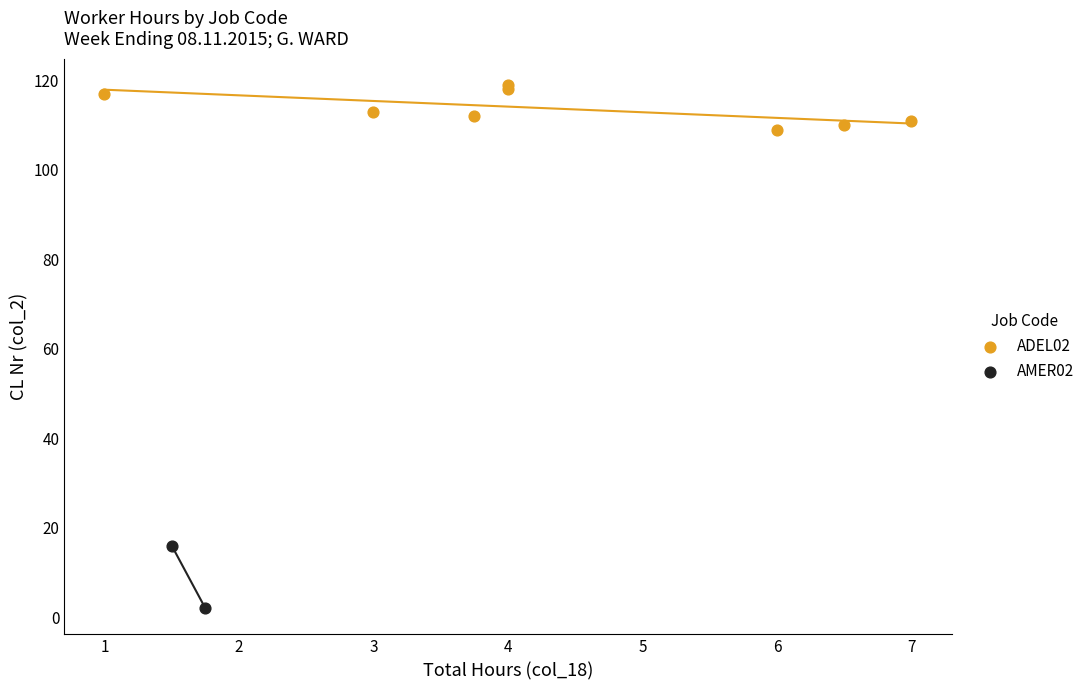

What are all the series names shown in the legend?

ADEL02, AMER02